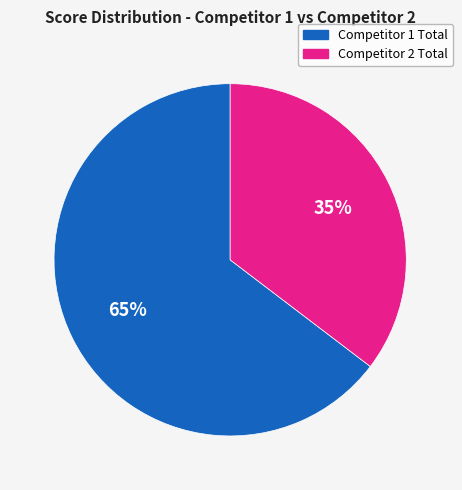

What percentage is the Competitor 2 Total slice, to the nearest percent?

35%